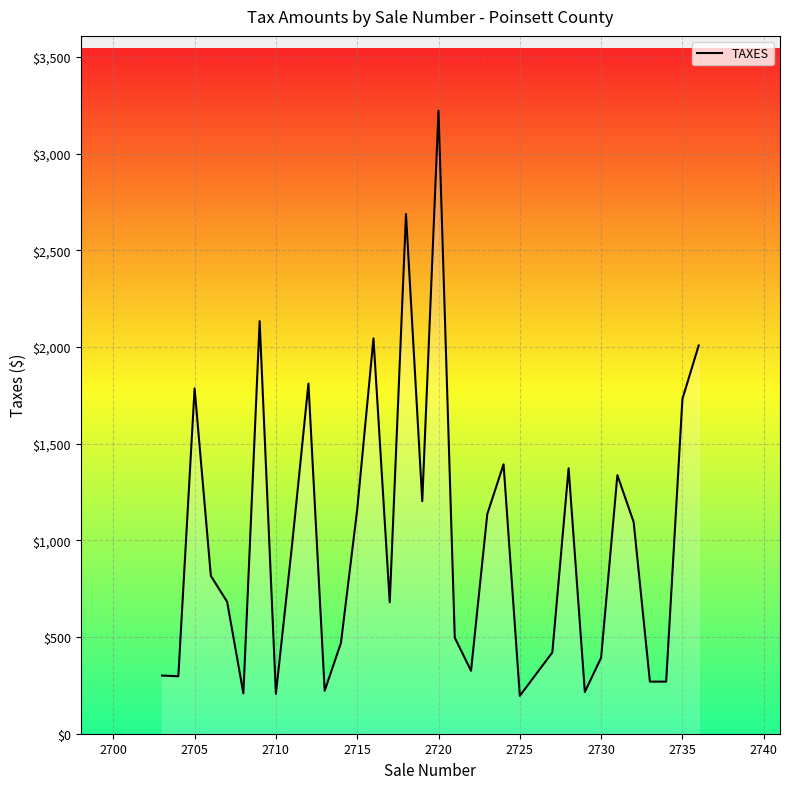

What is the difference between the second highest and second lowest values?

2481.7